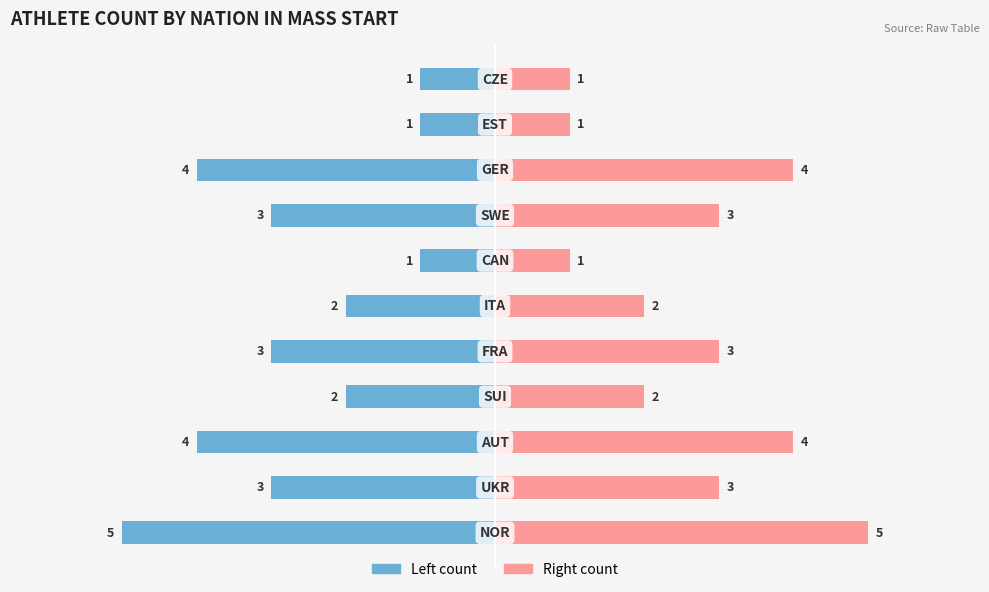

Between −2 and −4, which is larger?

−2